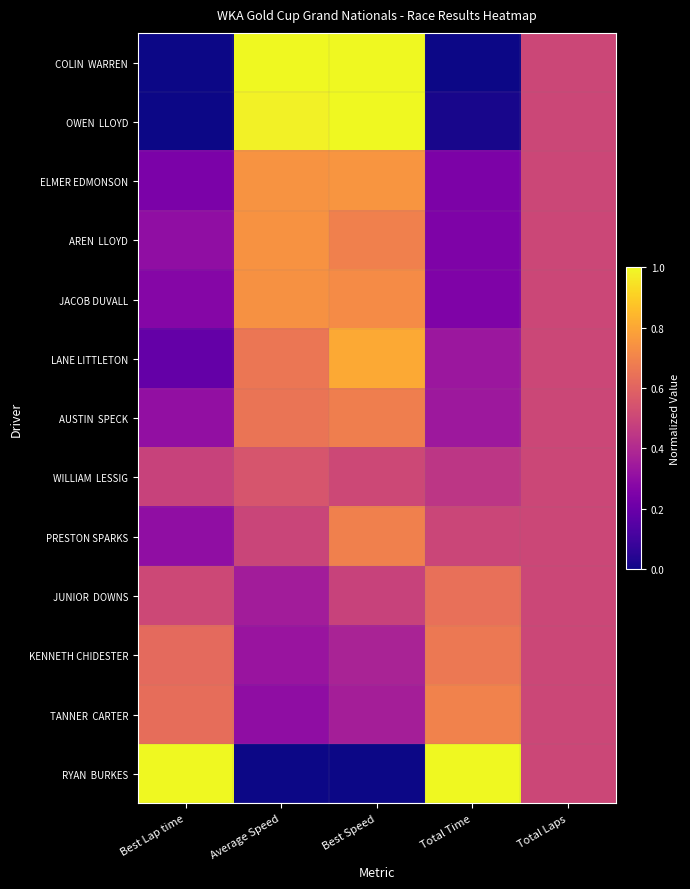

At how many categories does at least one series exceed 0?

5